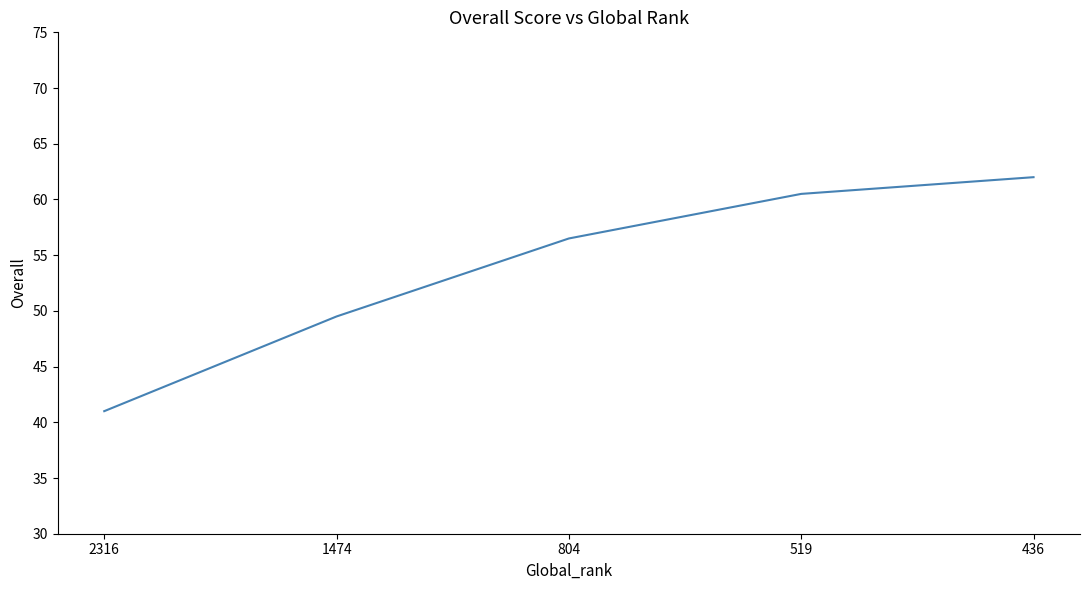

What is the maximum value shown in the chart?

62.0